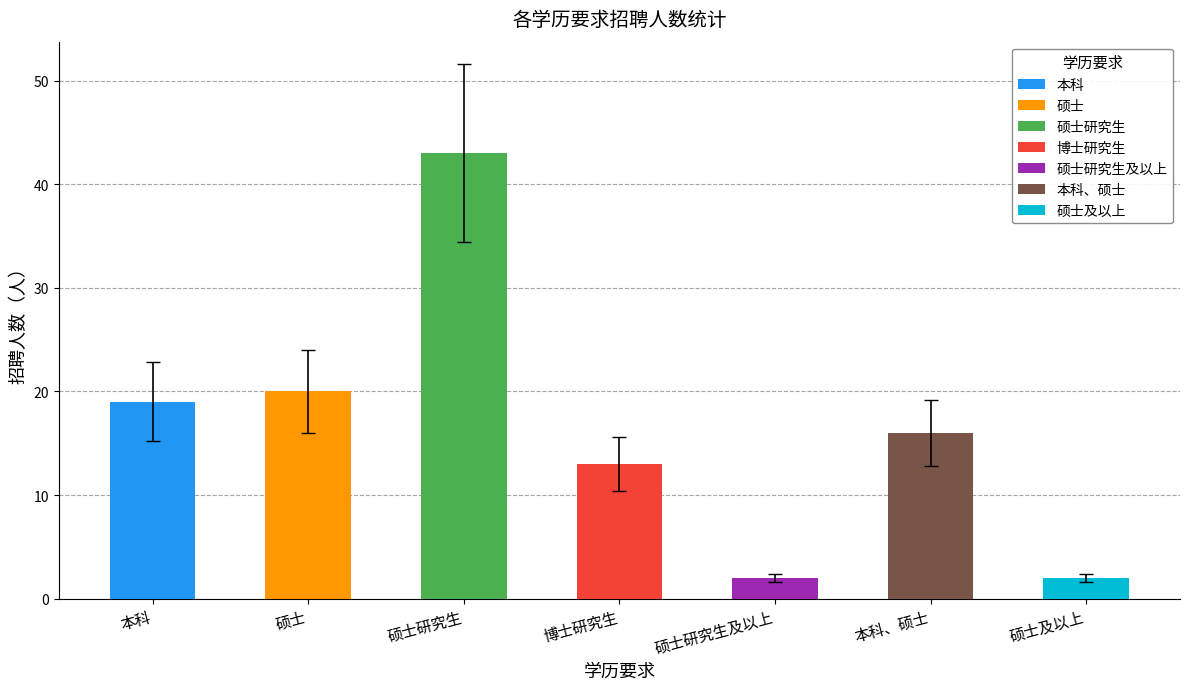

The chart shows a value of 25 at 本科. True or false?

False